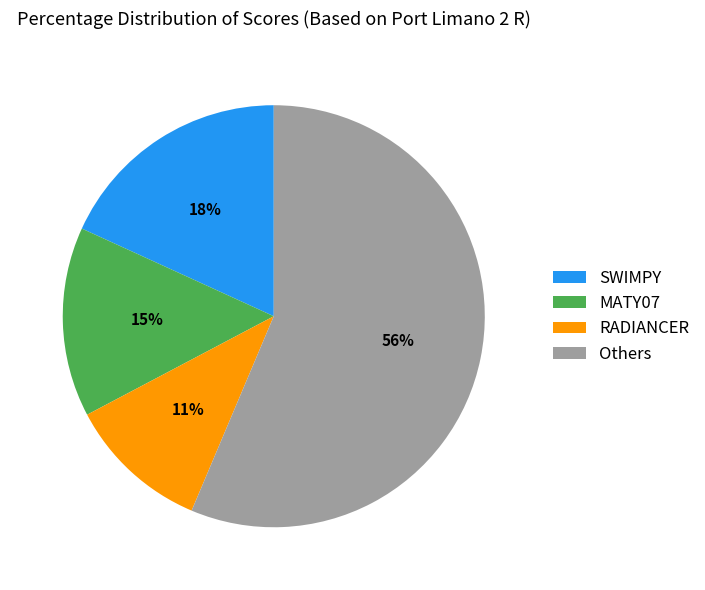

What percentage is the RADIANCER slice, to the nearest percent?

11%